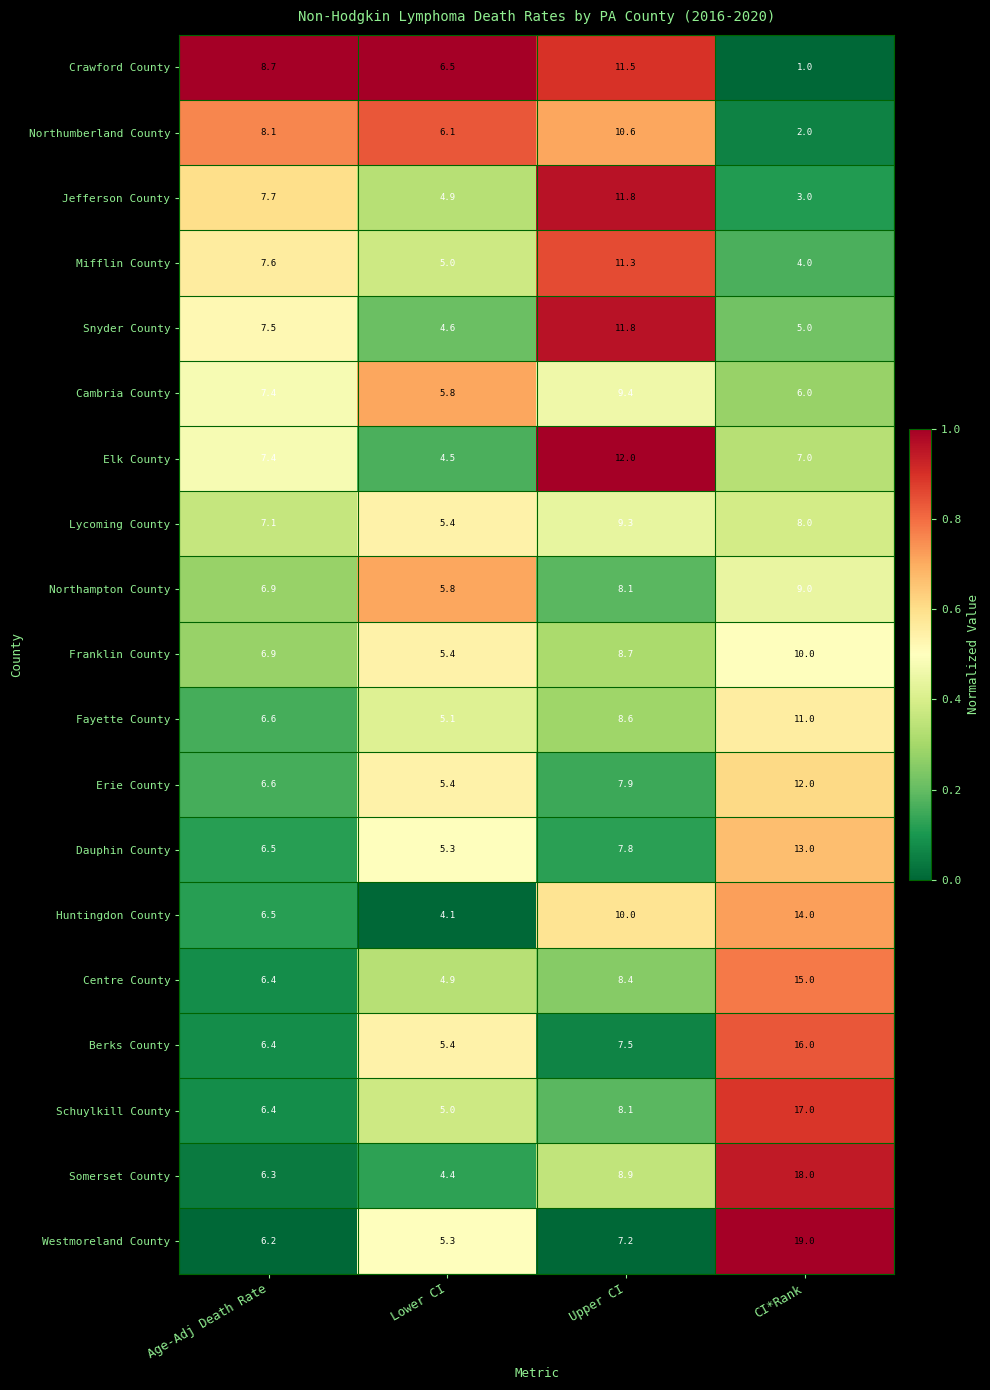

What is the difference between the highest and lowest values at Age-Adj Death Rate?

2.5